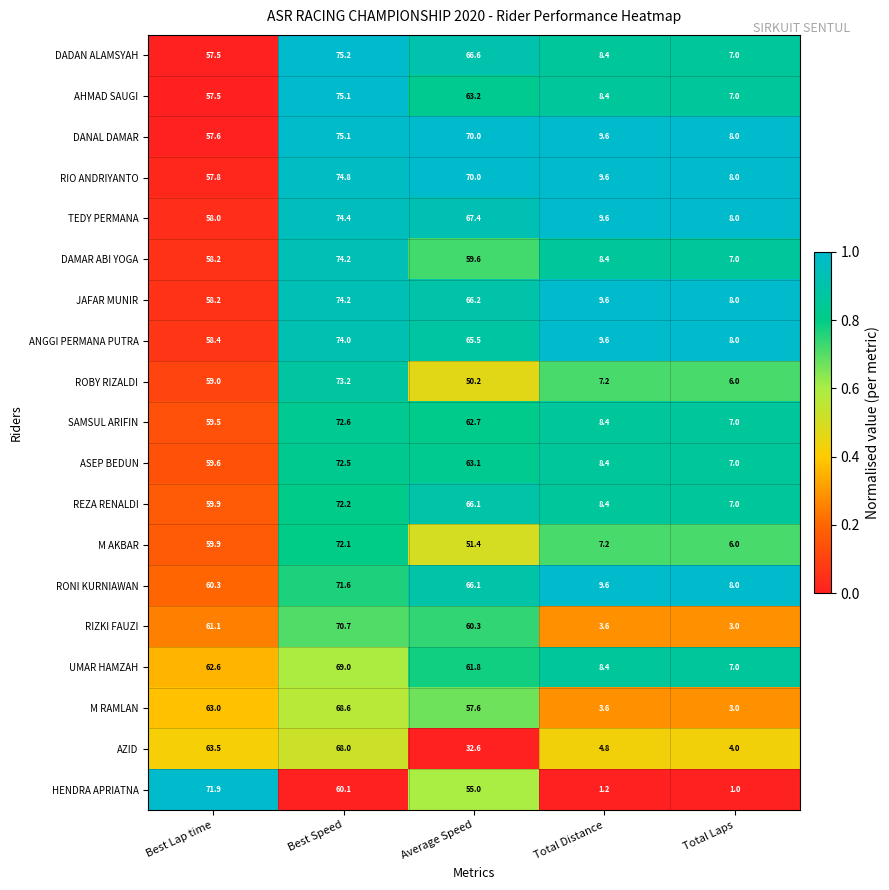

How many data points in ANGGI PERMANA PUTRA are less than 58?

2